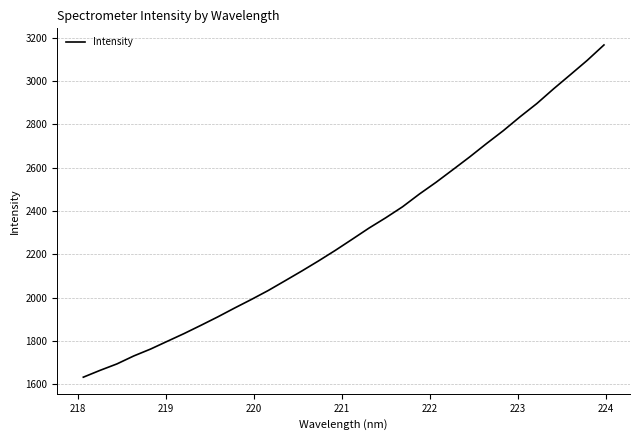

What is the difference between the maximum and minimum values?

1535.3